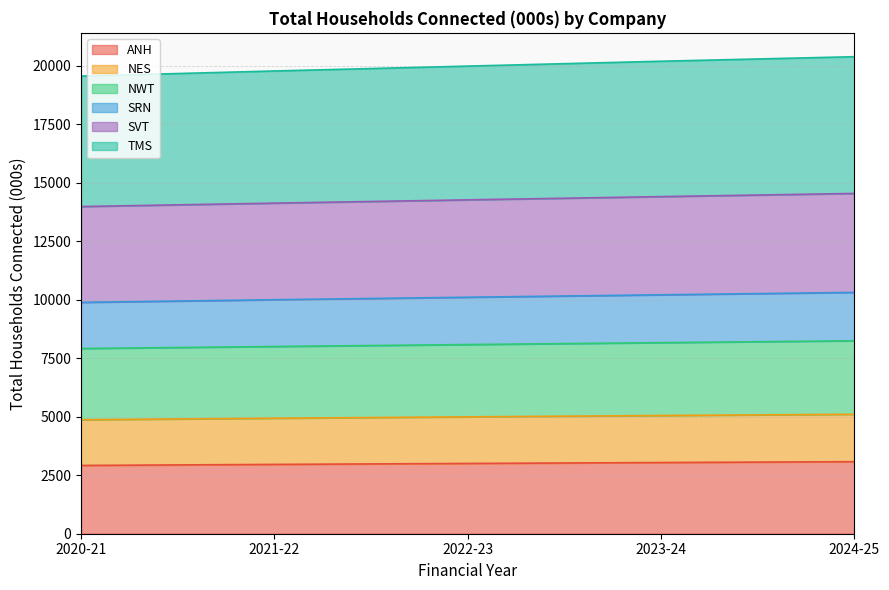

What is the total value across all series at 2022-23?

19980.2